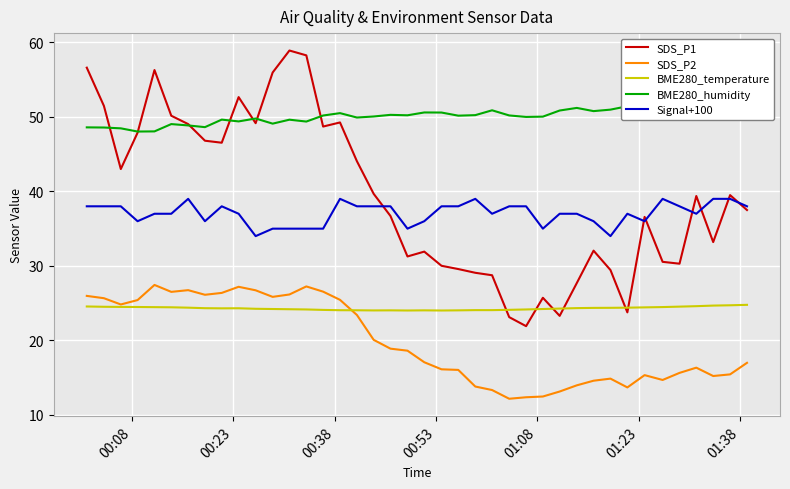

Rank the series by their maximum value, from lowest to highest.

BME280_temperature, SDS_P2, Signal+100, BME280_humidity, SDS_P1